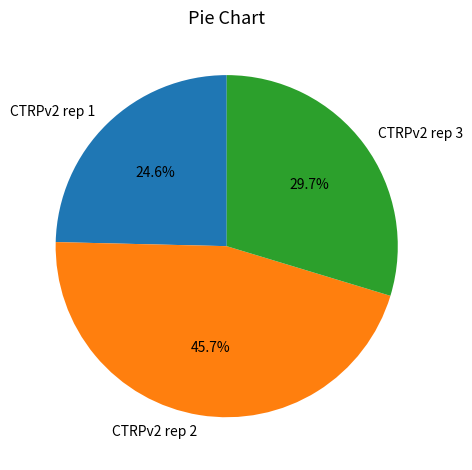

To the nearest percent, what is the average slice percentage?

33%